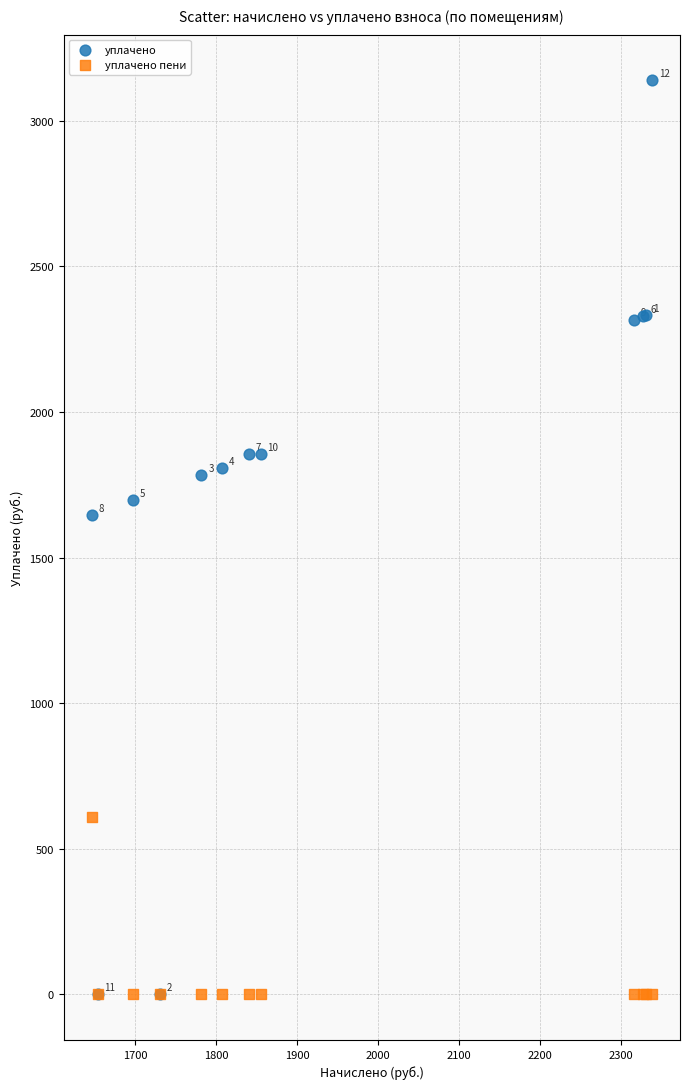

In the уплачено series, what Y value is closest to 1569?

1646.0